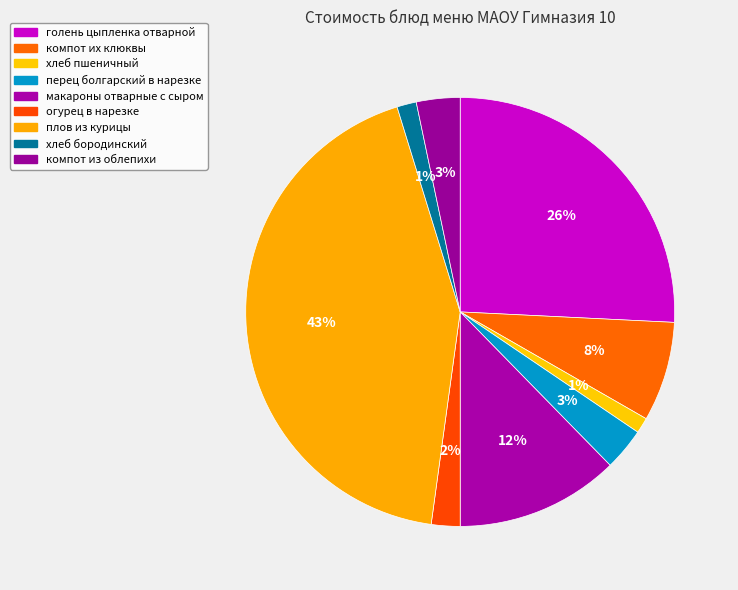

To the nearest percent, what is the difference between the largest and smallest slice percentages?

42%